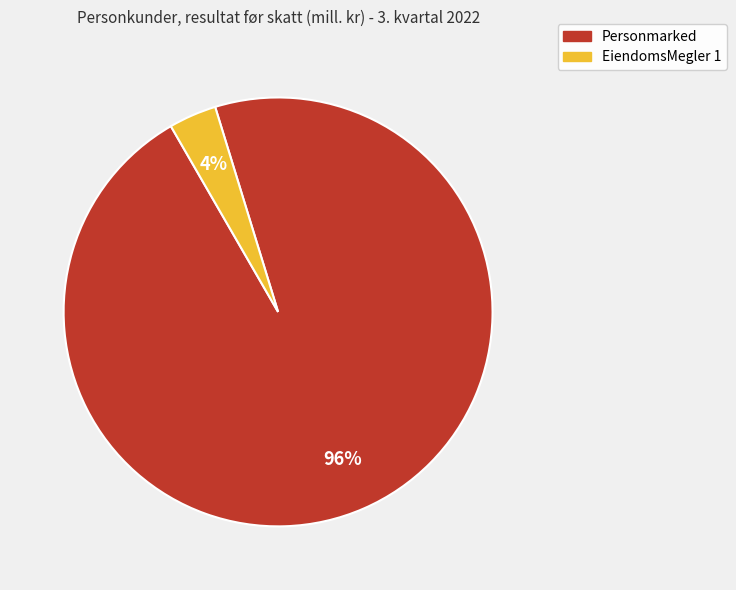

Between EiendomsMegler 1 and Personmarked, which is larger?

Personmarked